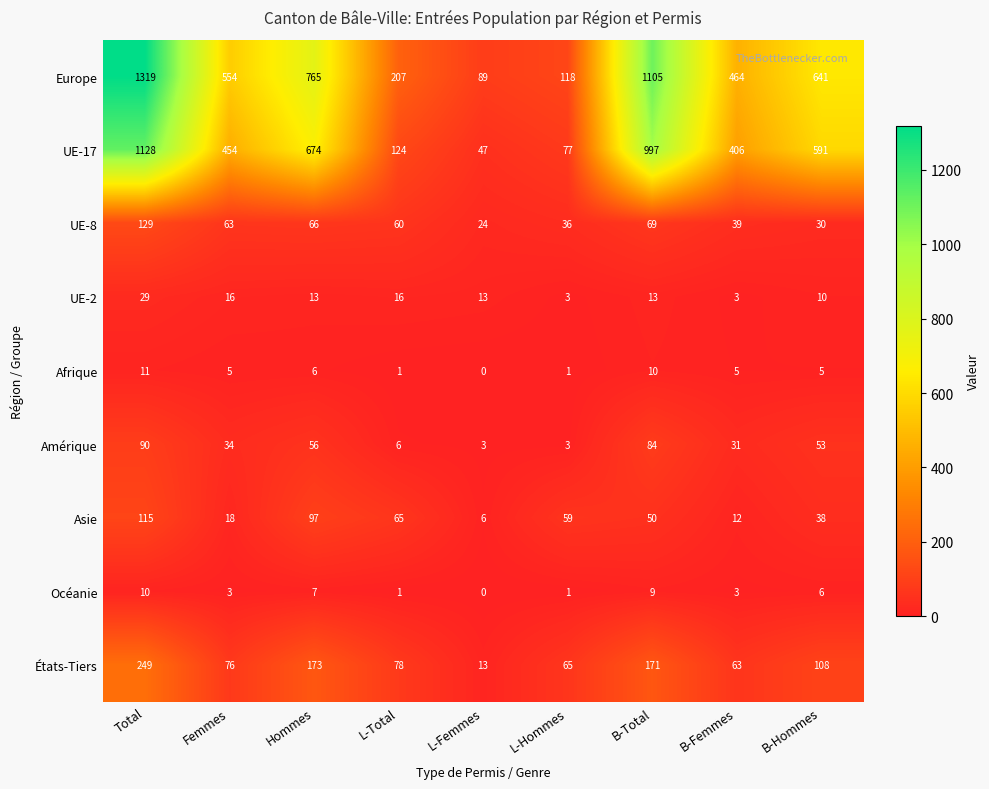

Between Hommes and B-Femmes, which series saw the biggest shift?

Europe